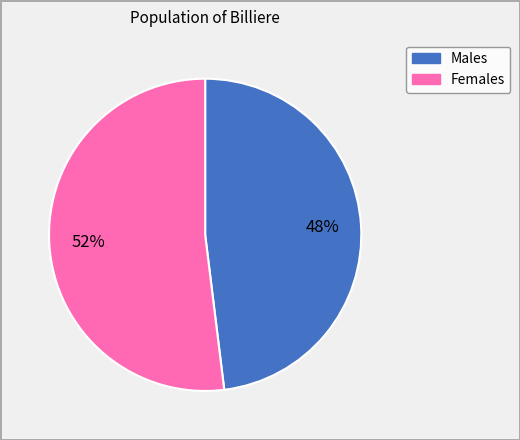

To the nearest percent, what is the difference between the largest and smallest slice percentages?

4%